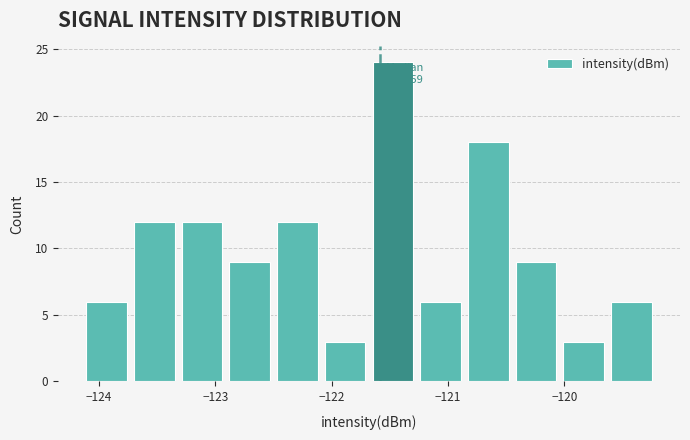

Over which range of the x-axis is the bar tallest?

-121.7 to -121.3